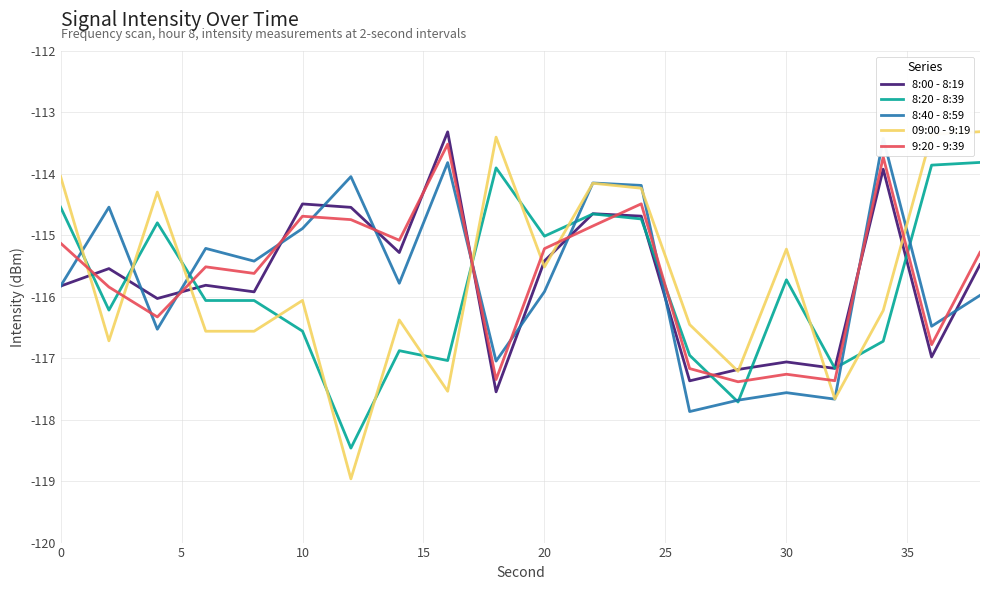

True or false: 09:00 - 9:19 and 9:20 - 9:39 intersect in this chart.

True